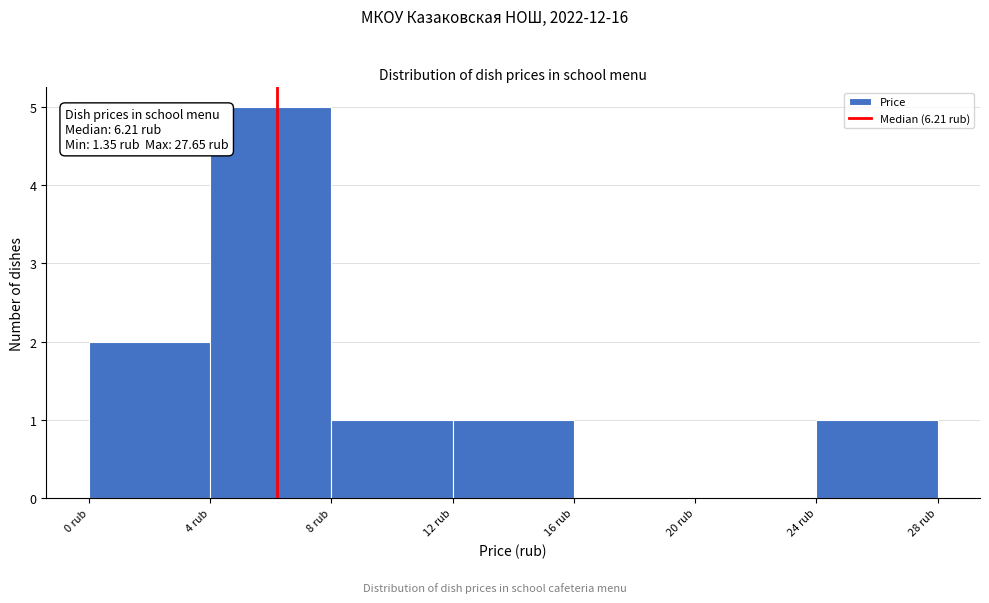

Over which range of the x-axis is the bar tallest?

4 to 8